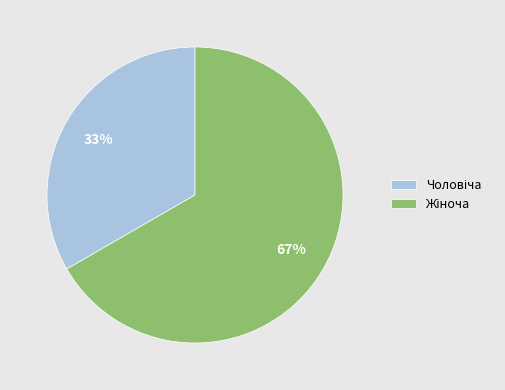

To the nearest percent, what is the average slice percentage?

50%